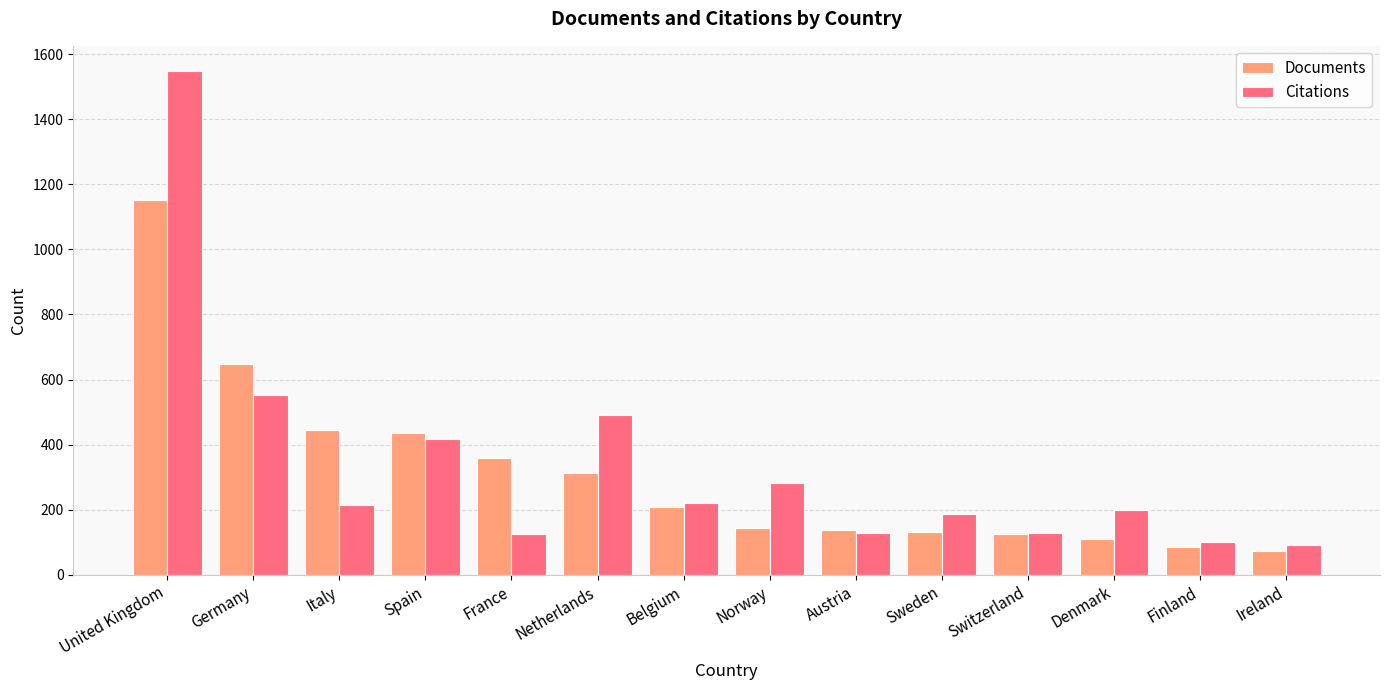

At how many categories does at least one series exceed 927?

1